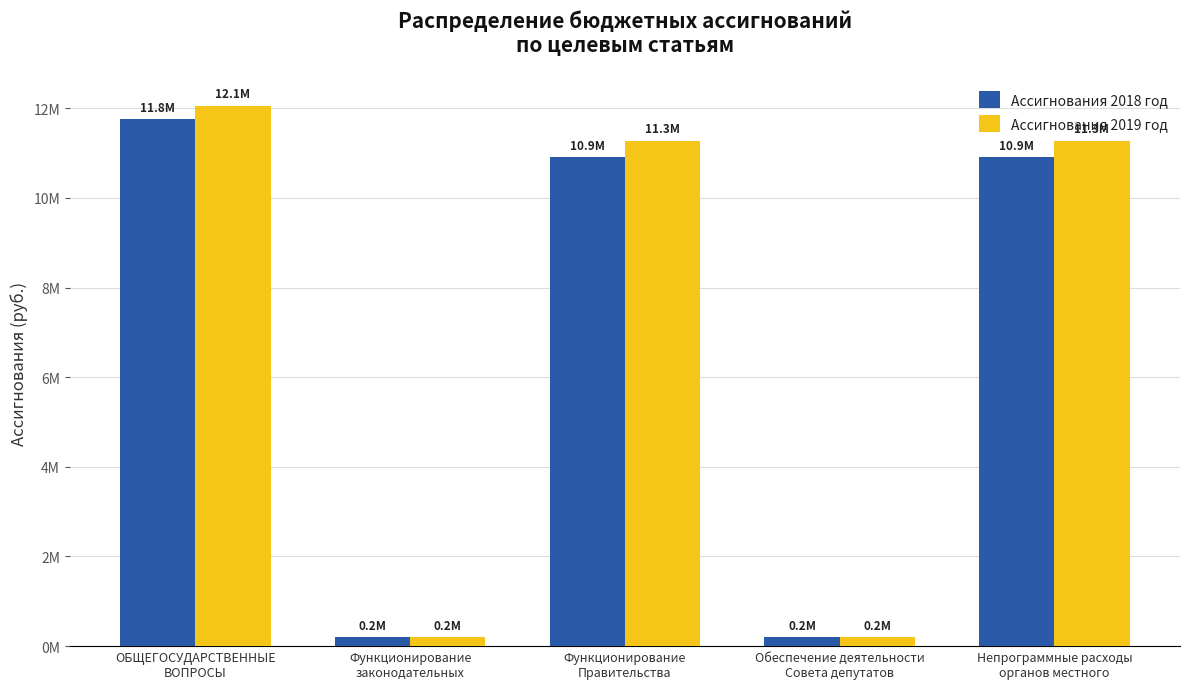

Are the bars grouped side by side (vs. stacked)?

Yes